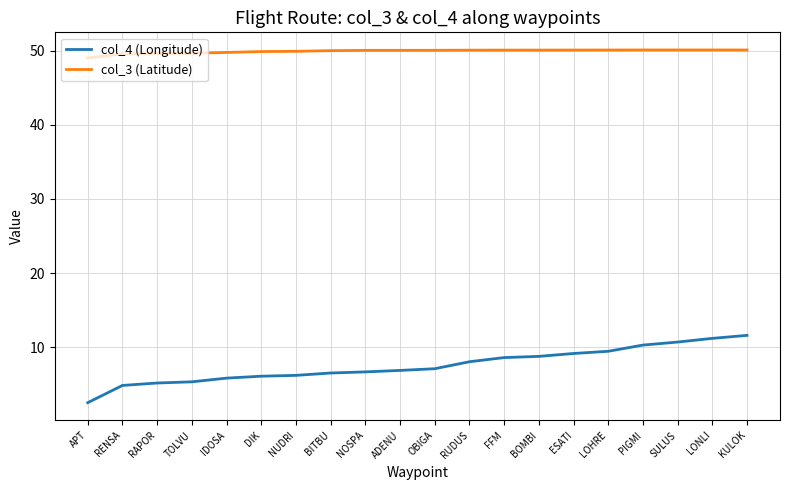

What is the difference between the highest and lowest values at IDOSA?

43.9